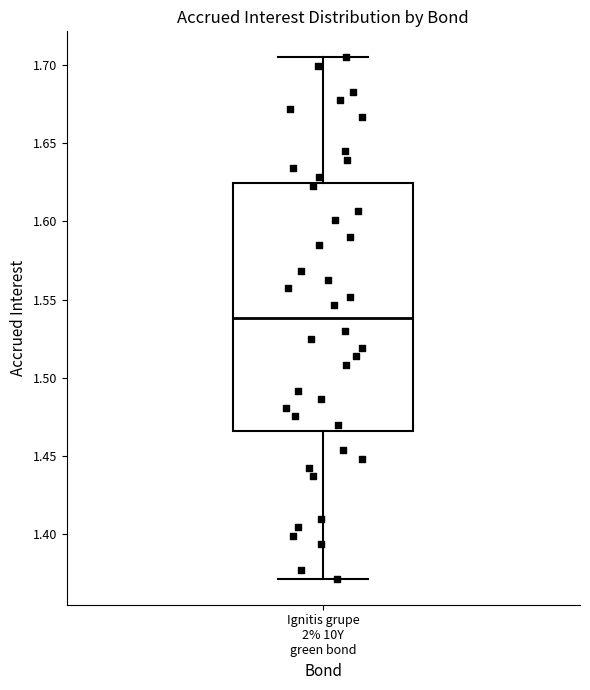

Read this box plot against the y-axis: the position of the median line, the range covered by the box, and the ends of both whiskers. The values are not printed on the chart, so give them approximately, as read against the axis.

median 1.540, box 1.465 to 1.625, whiskers 1.370 to 1.705